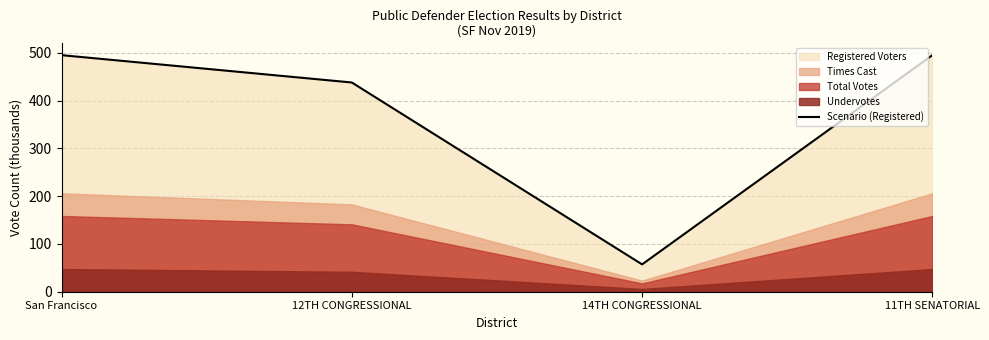

What is the label of the 3rd point from the left?

14TH CONGRESSIONAL